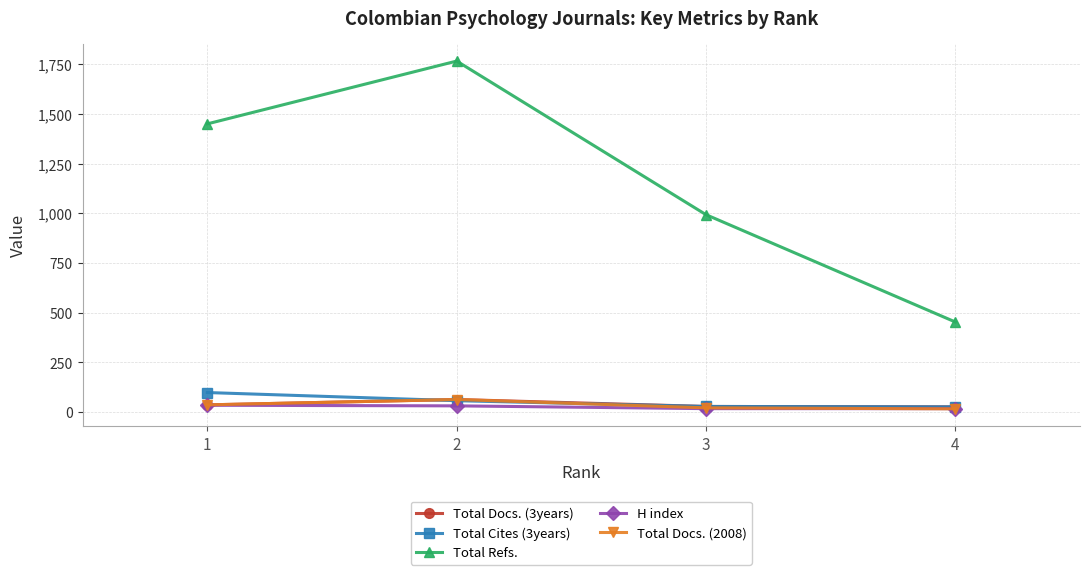

True or false: H index and Total Refs. intersect in this chart.

False